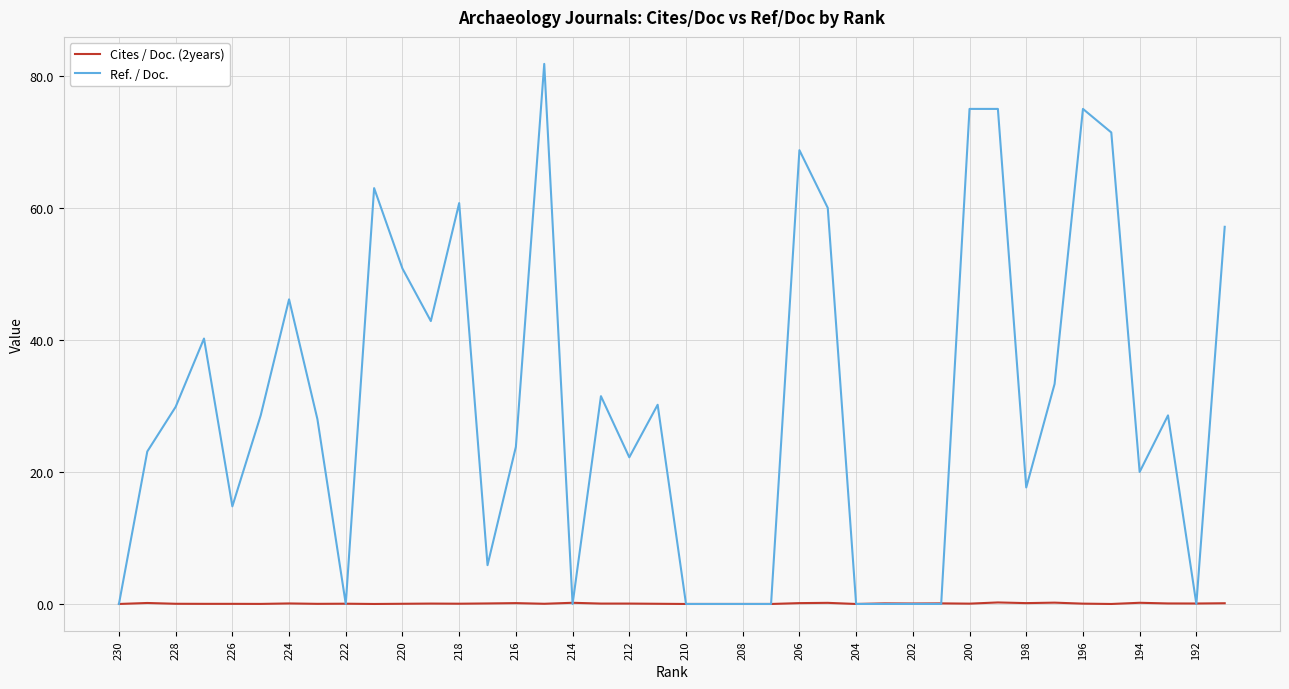

Which series has the widest spread of values?

Ref. / Doc.